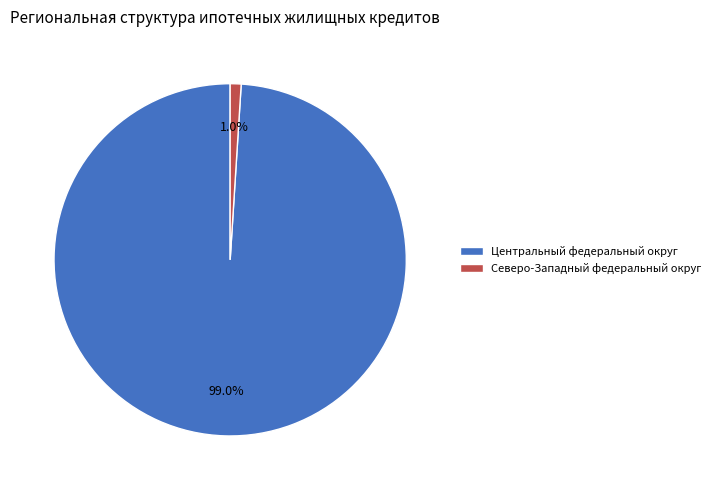

Which slice represents more than half of the pie?

Центральный федеральный округ